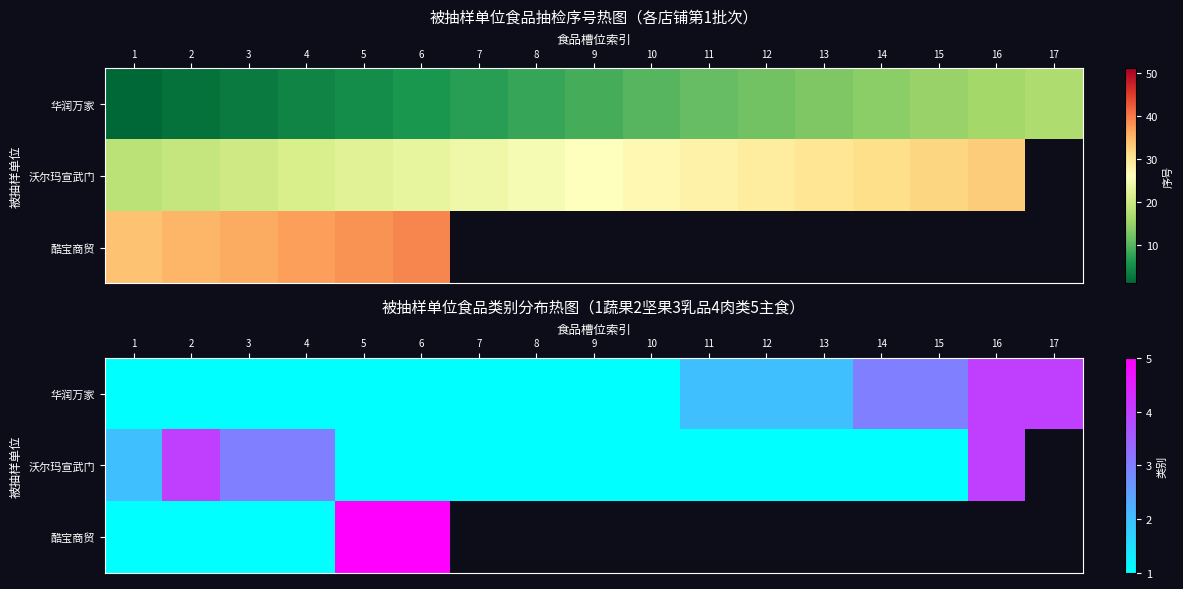

True or false: 沃尔玛宣武门 has a value of 1.3 at 13.

False